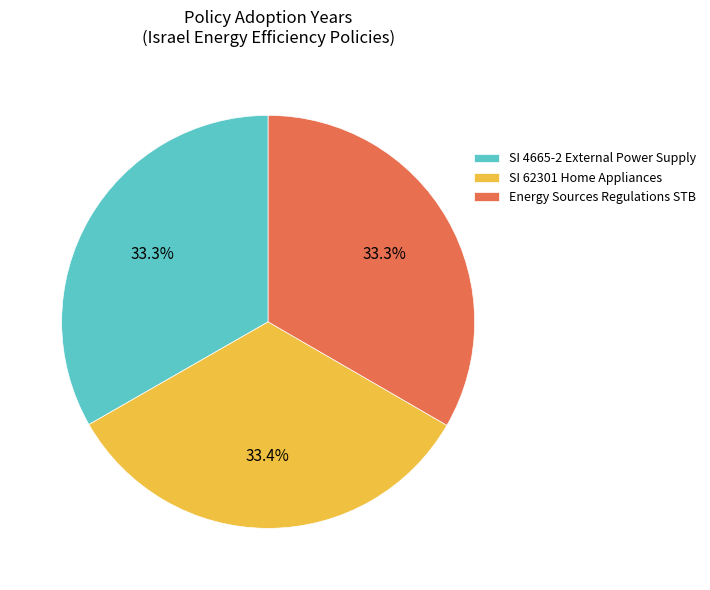

To the nearest percent, what is the average slice percentage?

33%